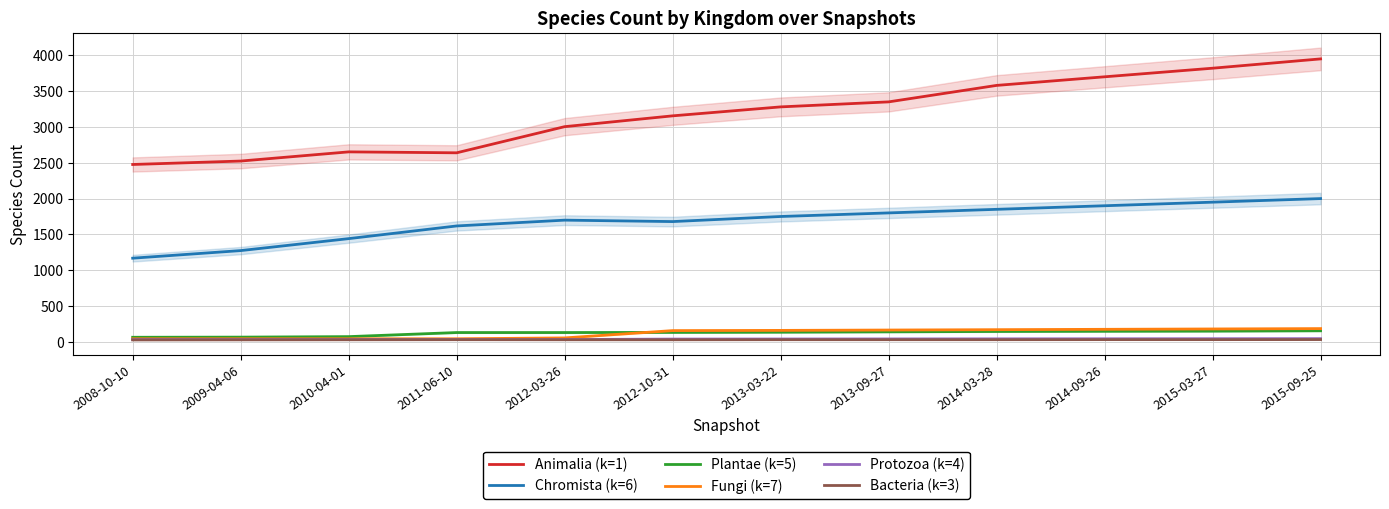

Which category has the highest value across all series?

2015-09-25